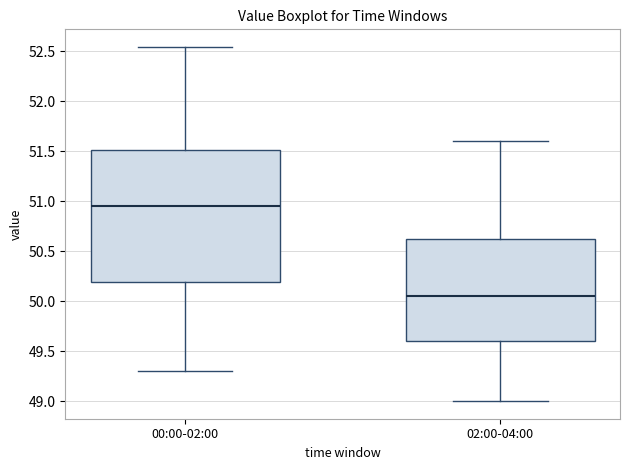

Reading left to right, transcribe this box plot: for each box, give where its median line is, the range the box spans, and where its two whiskers end, as read against the y-axis. The values are not printed on the chart, so give them approximately, as read against the axis.

00:00-02:00: median 50.95, box 50.20 to 51.50, whiskers 49.30 to 52.55
02:00-04:00: median 50.05, box 49.60 to 50.65, whiskers 49.00 to 51.60